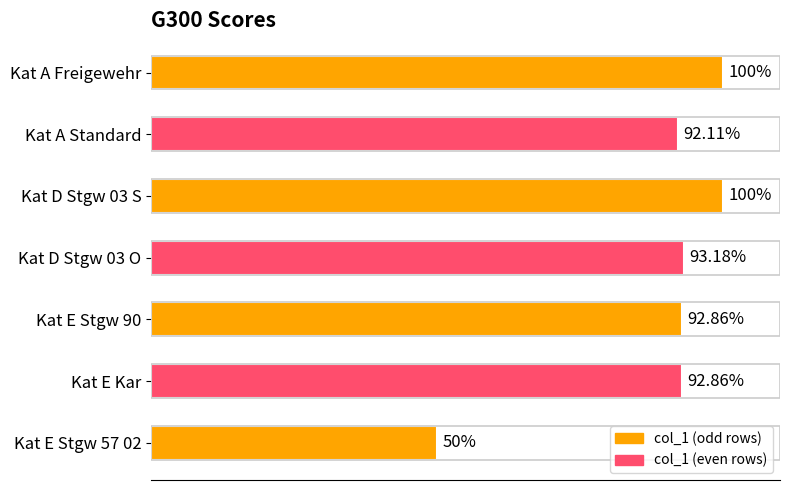

Between Kat E Kar and Kat D Stgw 03 S, which is larger?

Kat D Stgw 03 S